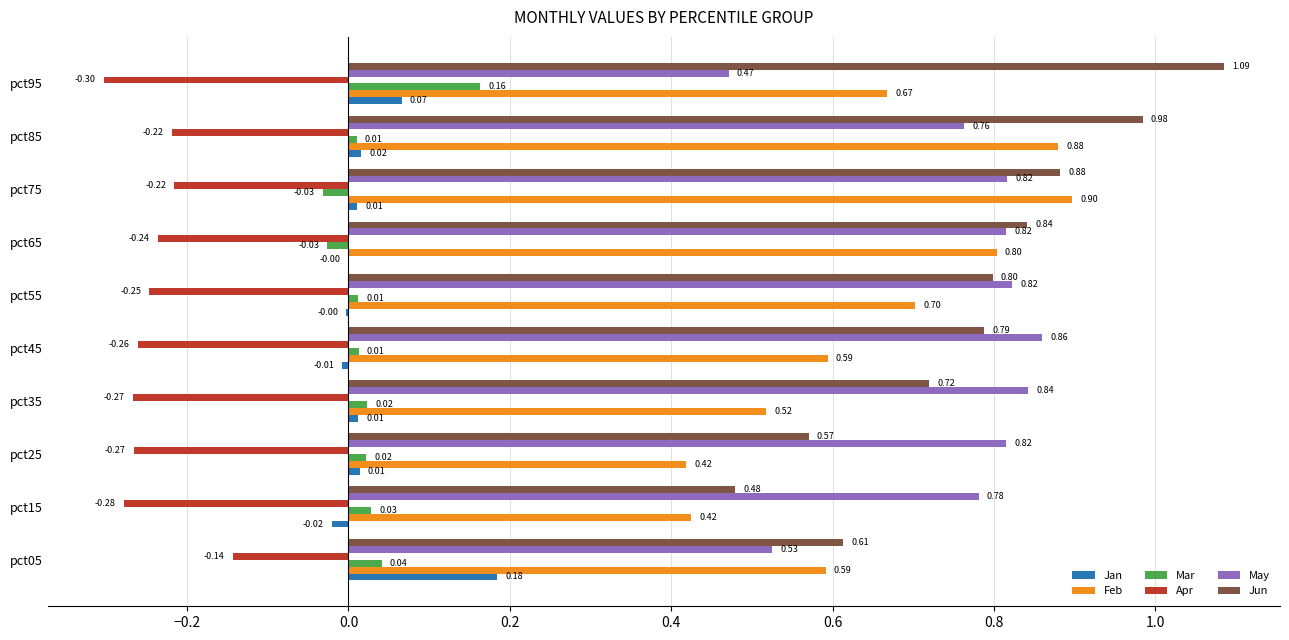

Between pct05 and pct45, which series saw the biggest shift?

May